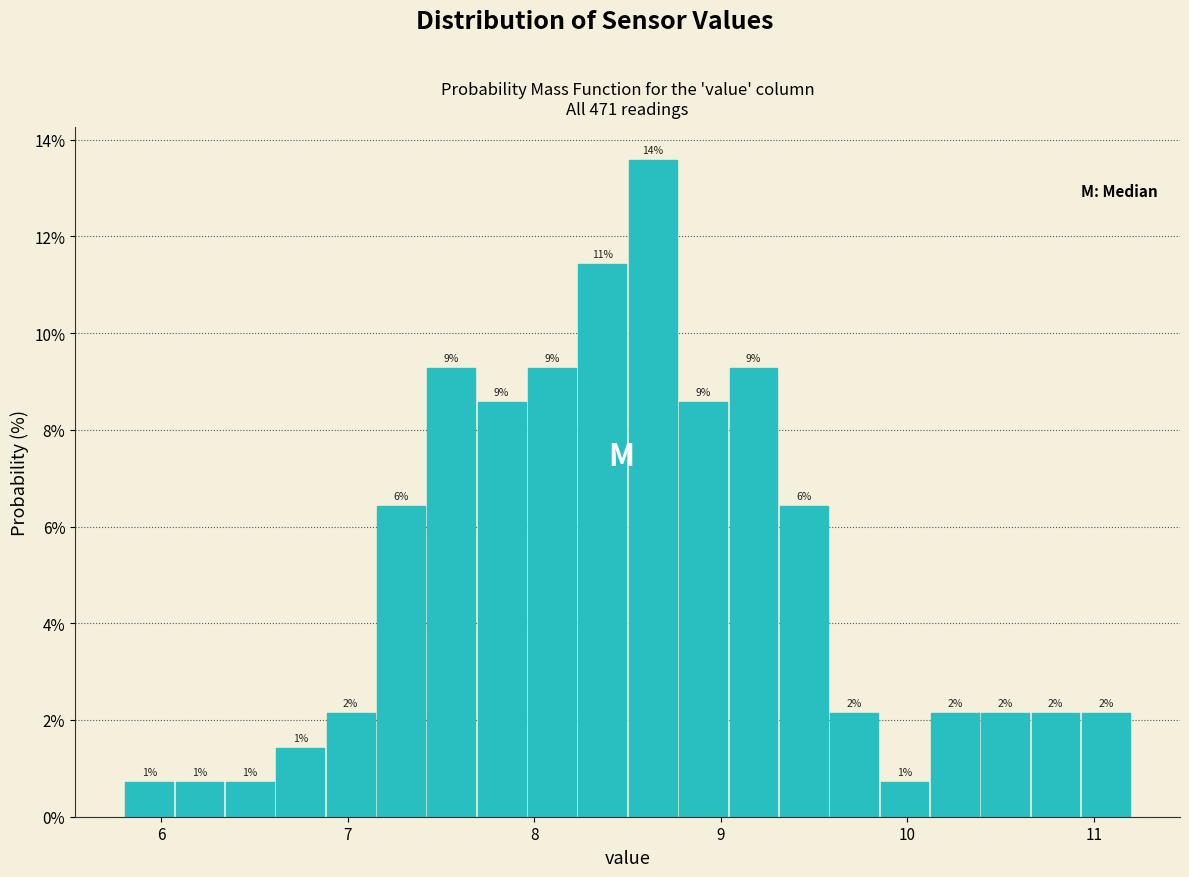

Read against the x-axis, roughly where is the centre of the tallest bar?

8.6